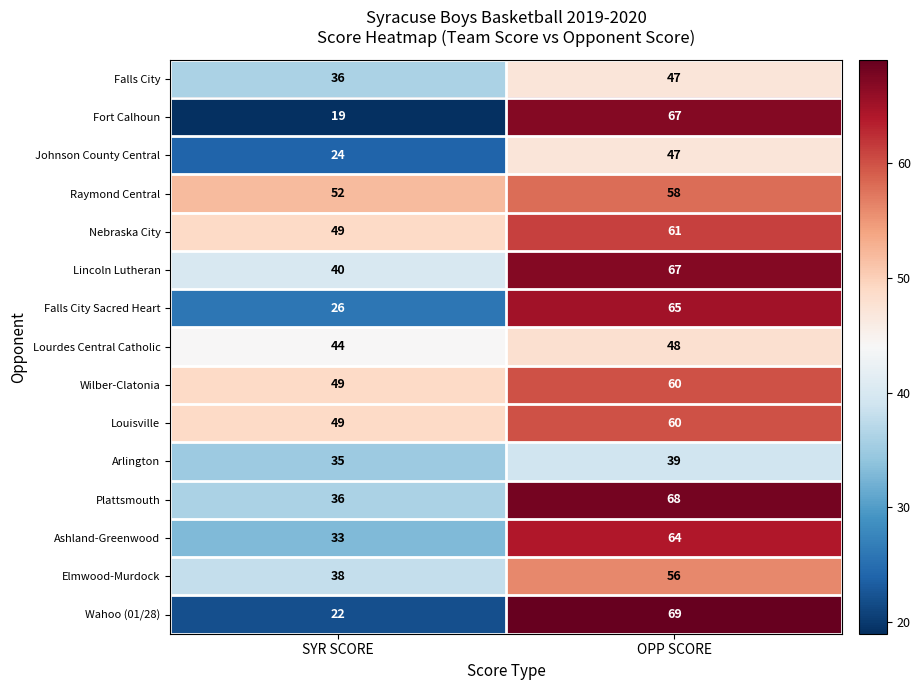

What is the average value of the Fort Calhoun series?

43